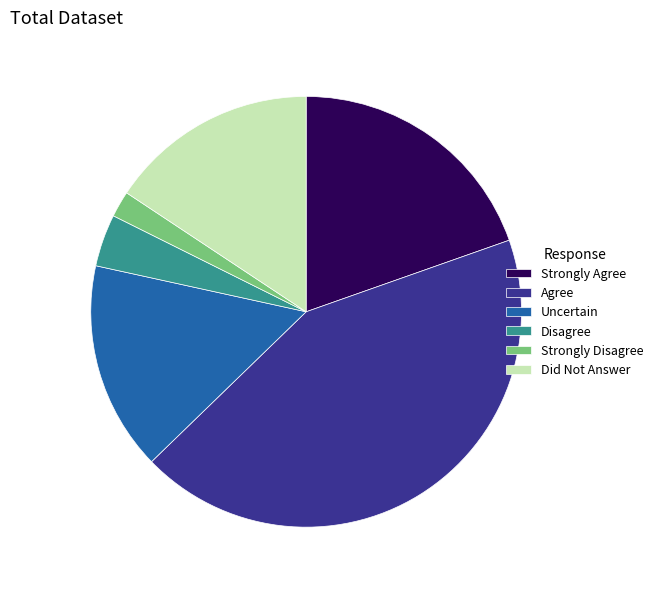

Between Agree and Did Not Answer, which is larger?

Agree